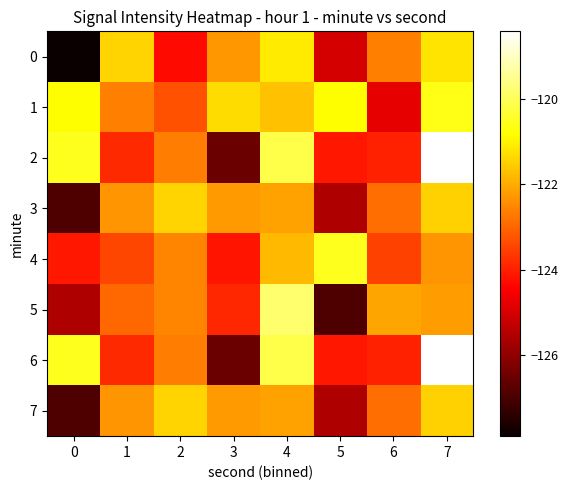

What is the spread (max minus min) of values at 4?

2.3